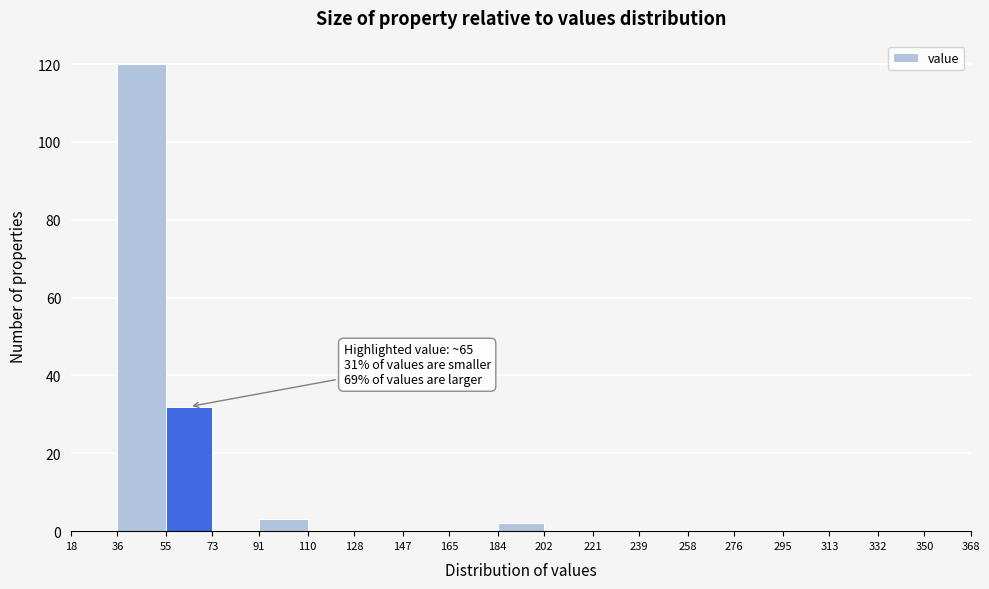

Which range on the x-axis has the tallest bar?

36 to 55